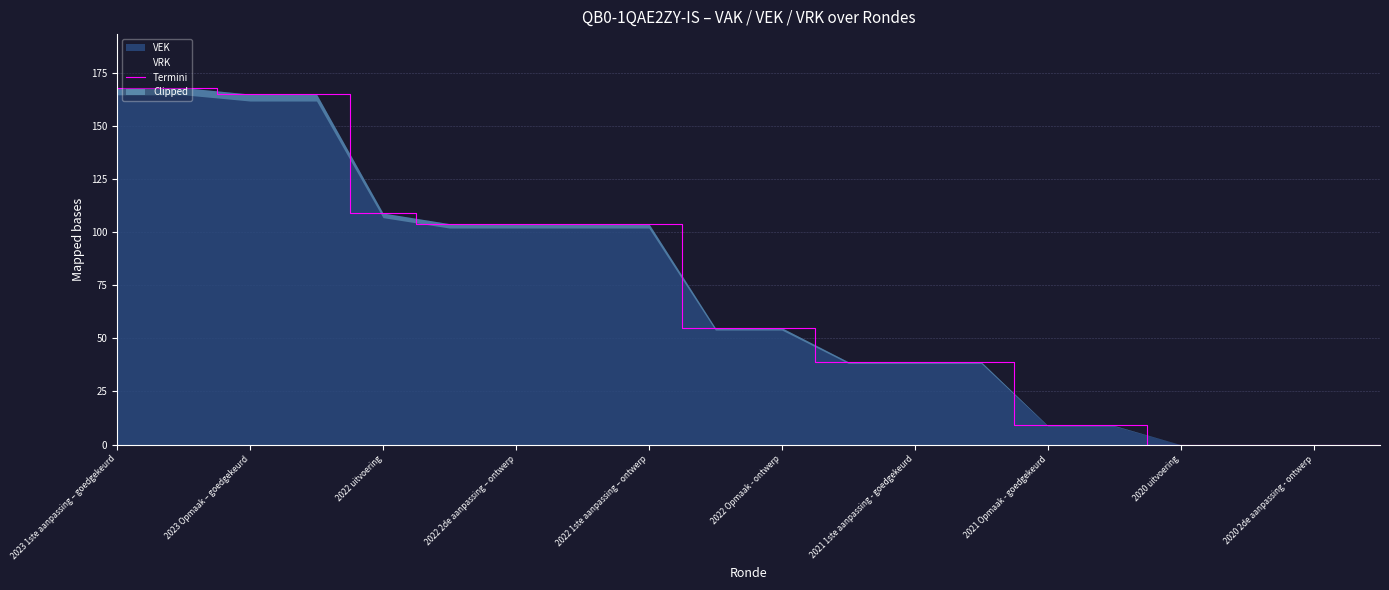

How many lines are shown in the chart?

1